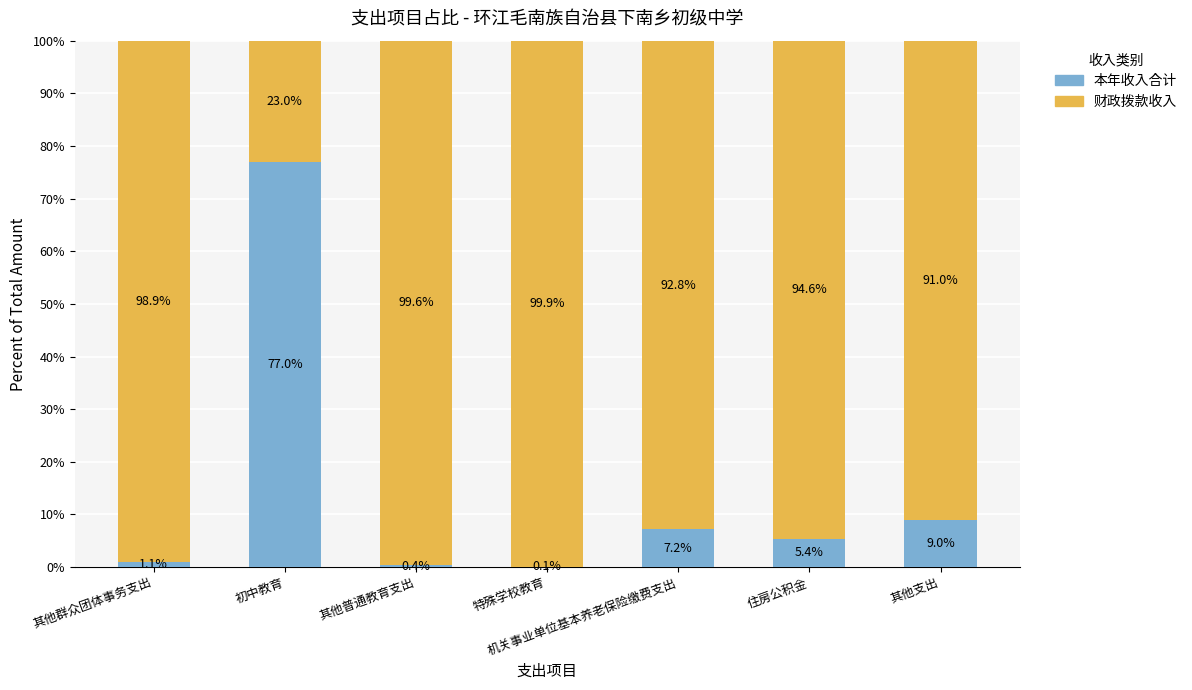

Read the 本年收入合计 value at 其他普通教育支出.

0.4